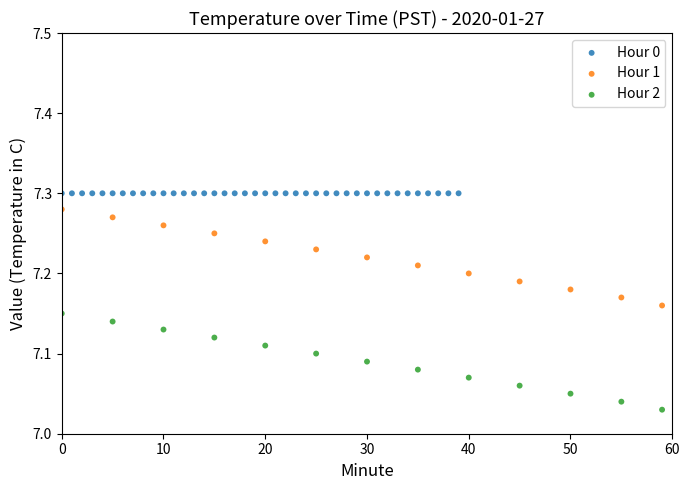

What are all the series names shown in the legend?

Hour 0, Hour 1, Hour 2